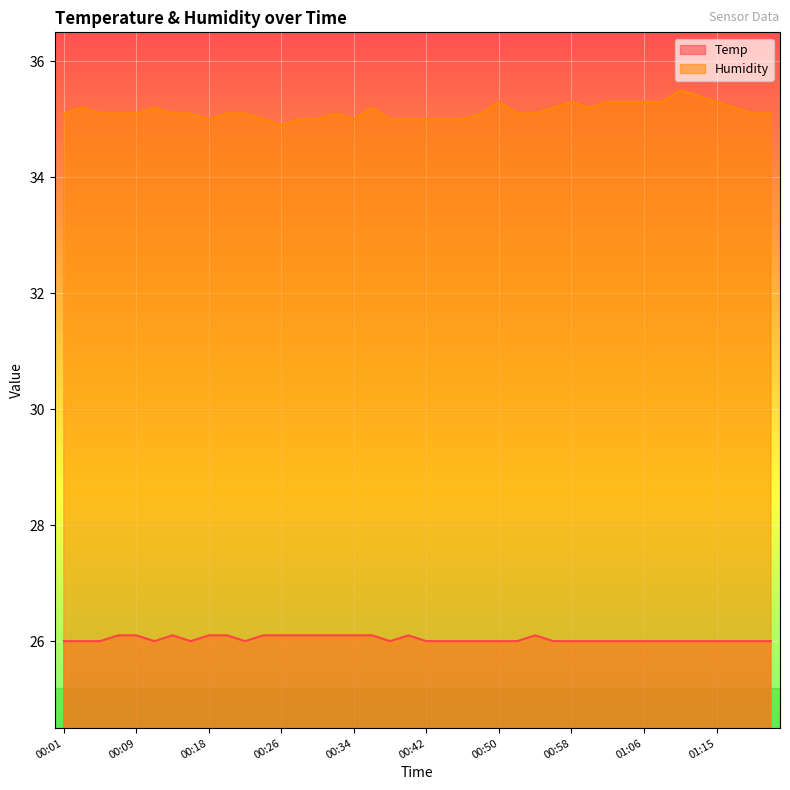

What is the sum of the Humidity values at 01:00 and 00:58?

70.5